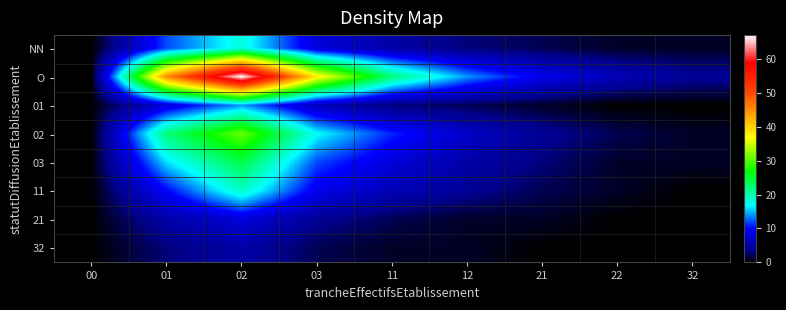

At which category is the sum across all series the highest?

02